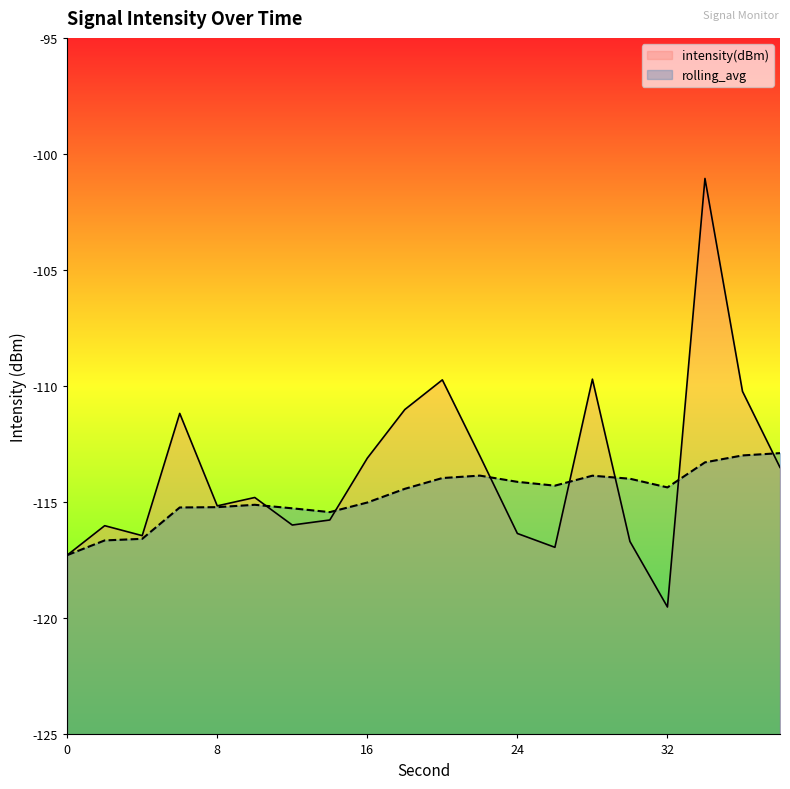

What is the maximum value shown in the chart?

-101.1